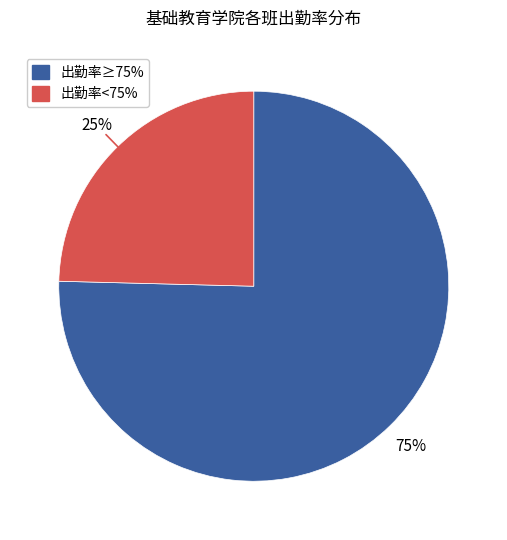

How many slices are in this pie chart?

2